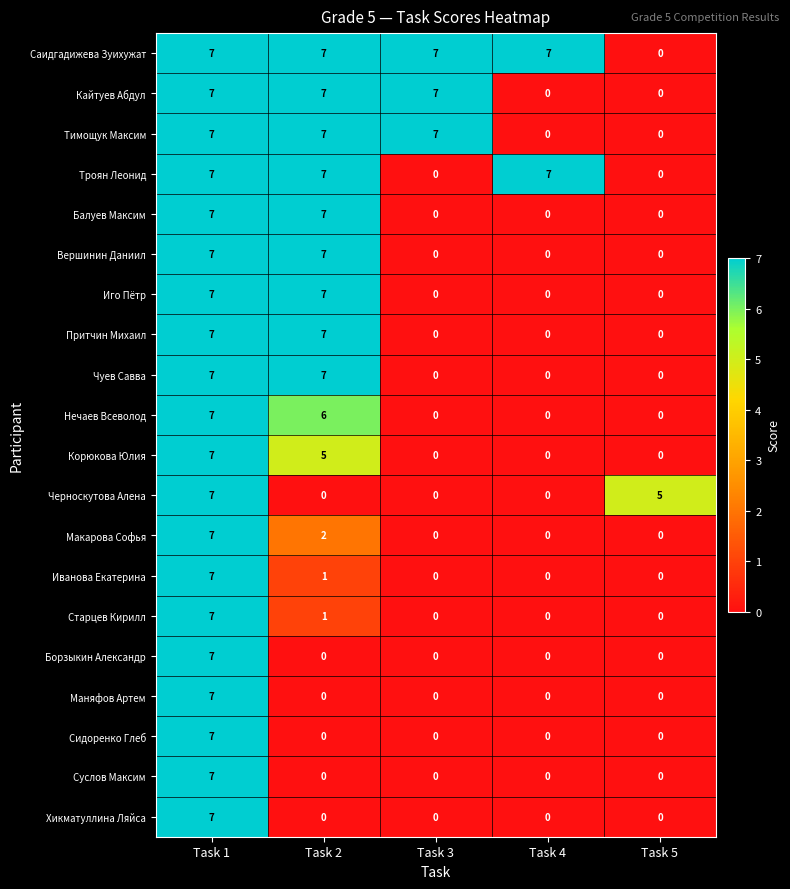

What is the total value across all series at Task 2?

78